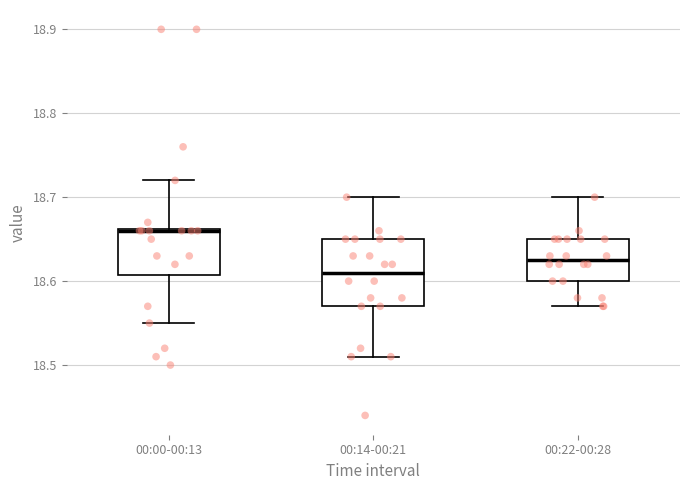

Reading left to right, transcribe this box plot: for each box, give where its median line is, the range the box spans, and where its two whiskers end, as read against the y-axis. The values are not printed on the chart, so give them approximately, as read against the axis.

00:00-00:13: median 18.66, box 18.61 to 18.66, whiskers 18.55 to 18.72
00:14-00:21: median 18.61, box 18.57 to 18.65, whiskers 18.51 to 18.70
00:22-00:28: median 18.63, box 18.60 to 18.65, whiskers 18.57 to 18.70